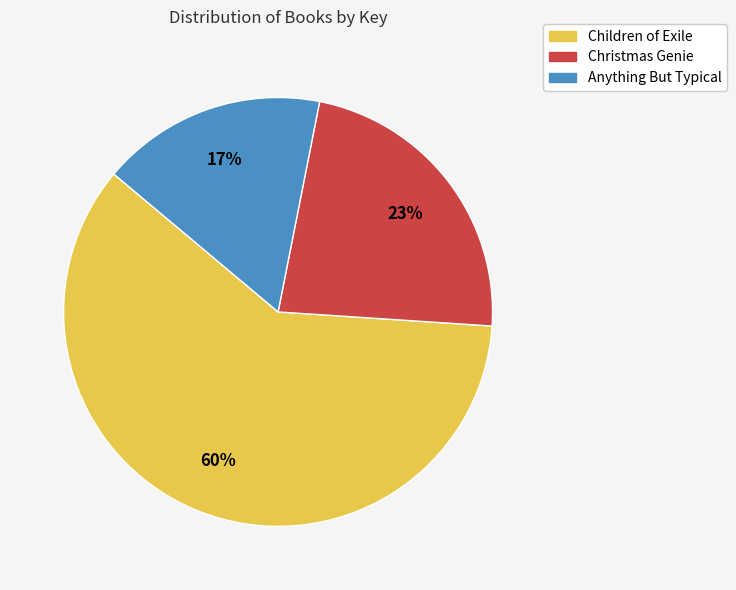

What percentage is the Children of Exile slice, to the nearest percent?

60%